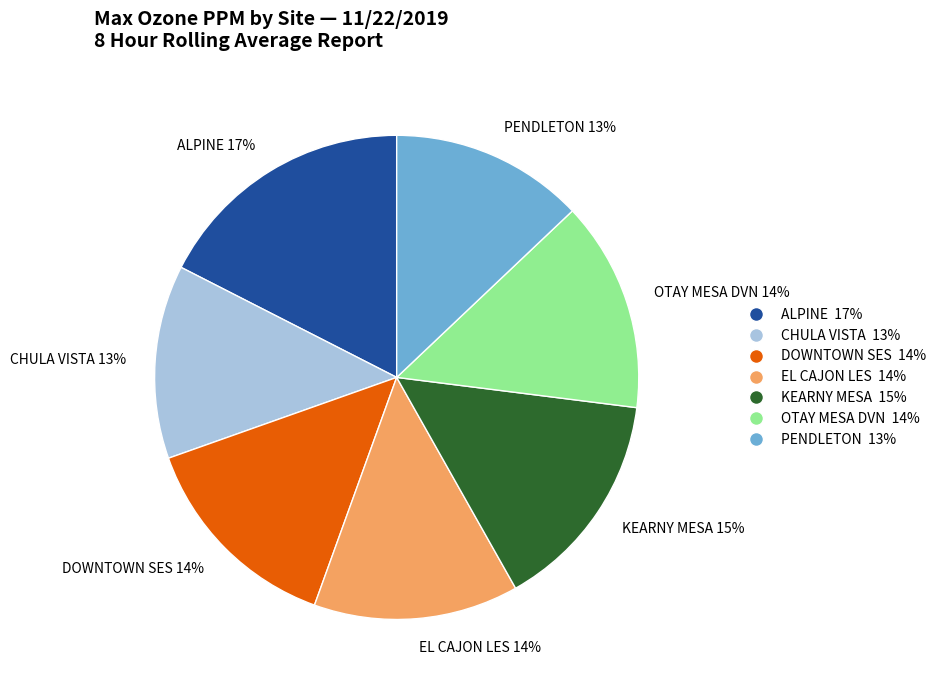

What percentage is the KEARNY MESA slice, to the nearest percent?

15%